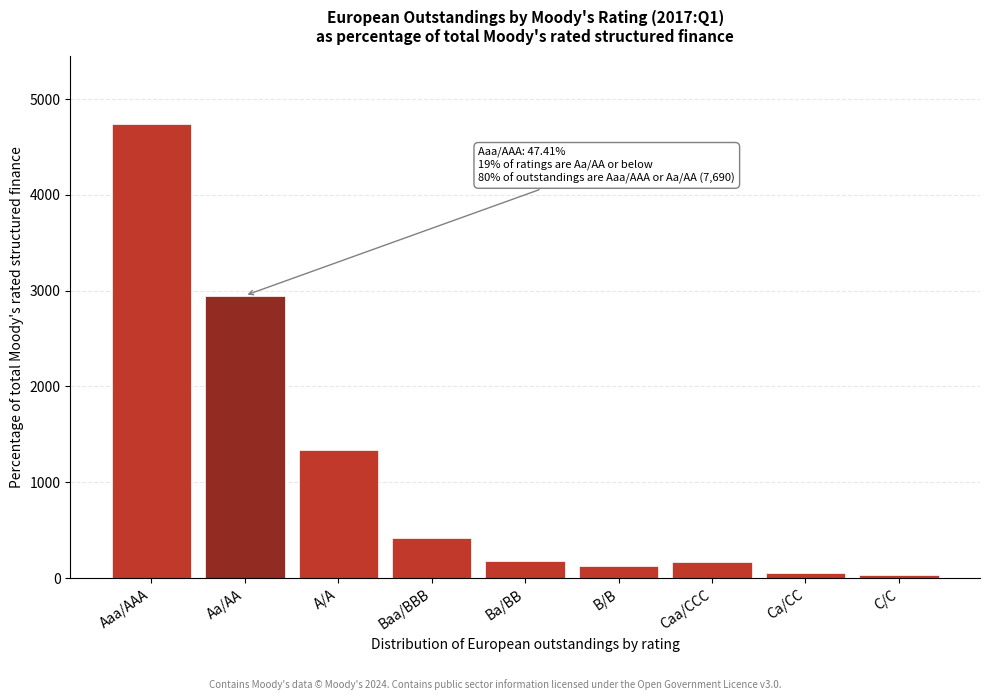

Approximately how many times larger is the value at A/A compared to Aa/AA?

0.5